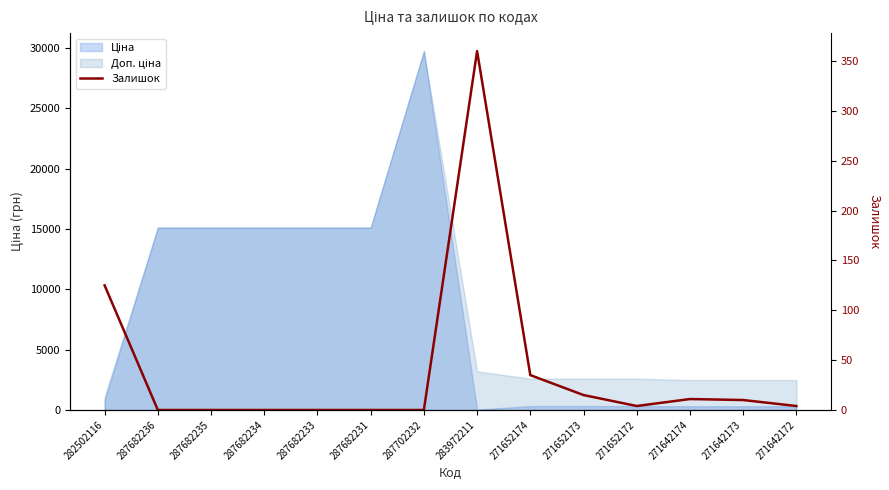

How many lines are shown in the chart?

1